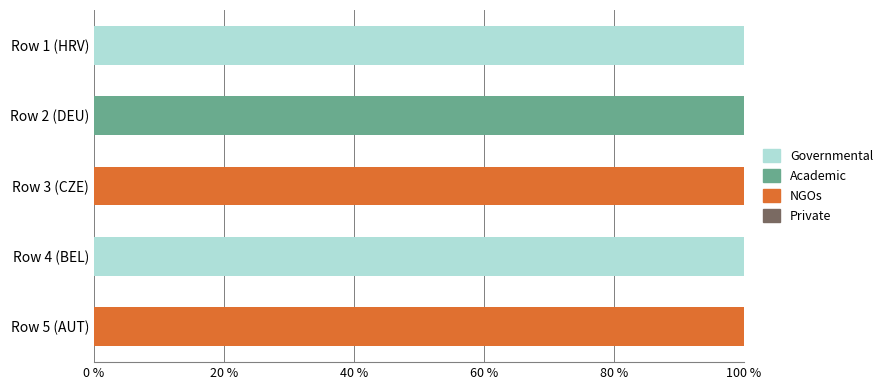

What is the total value across all series at Row 5 (AUT)?

100